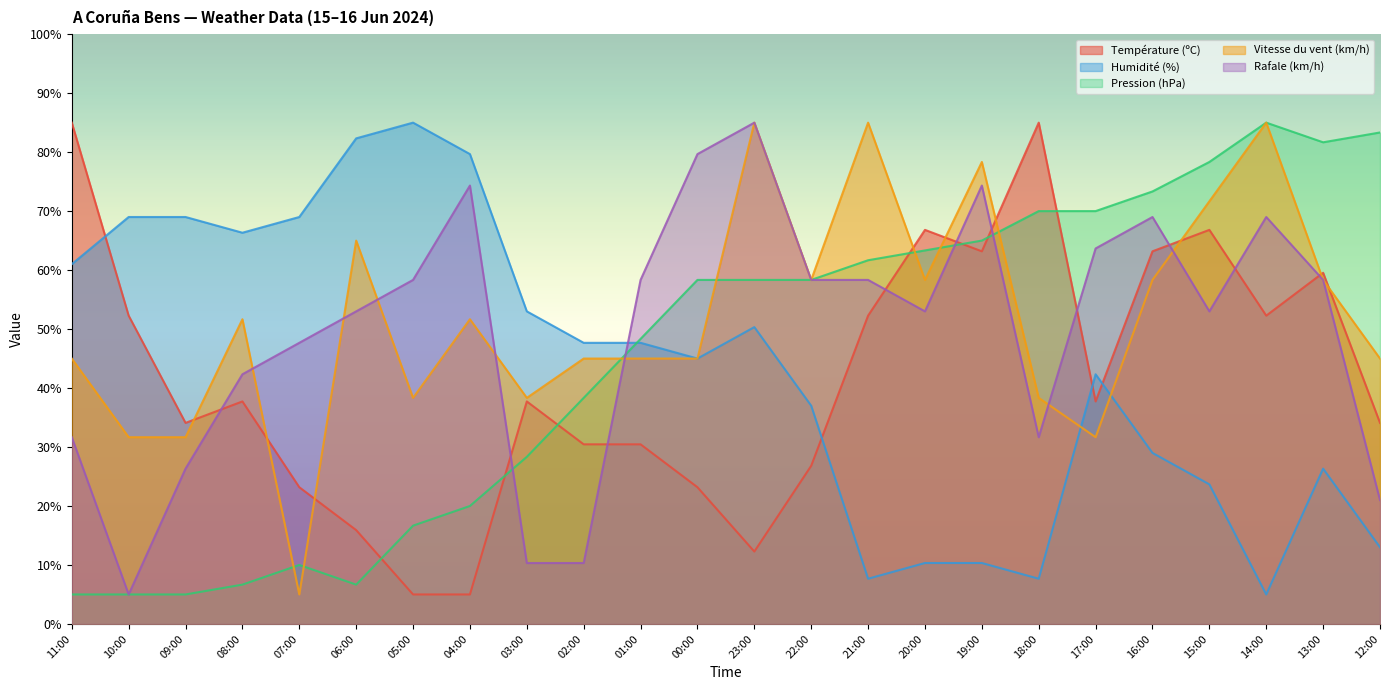

Where does the Vitesse du vent (km/h) series first go above 51?

08:00